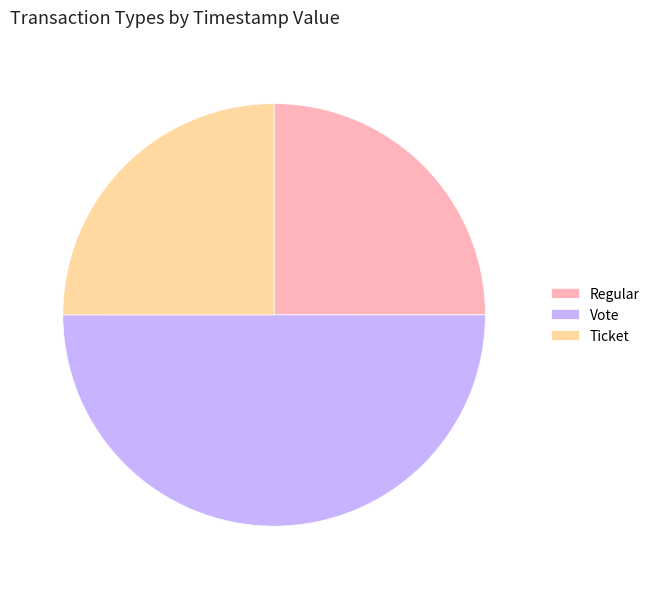

Do Vote and Regular together represent more than half of the pie?

Yes